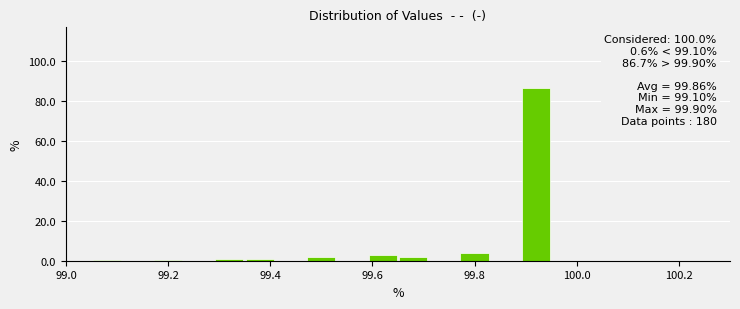

Read against the x-axis, roughly where is the centre of the tallest bar?

99.92